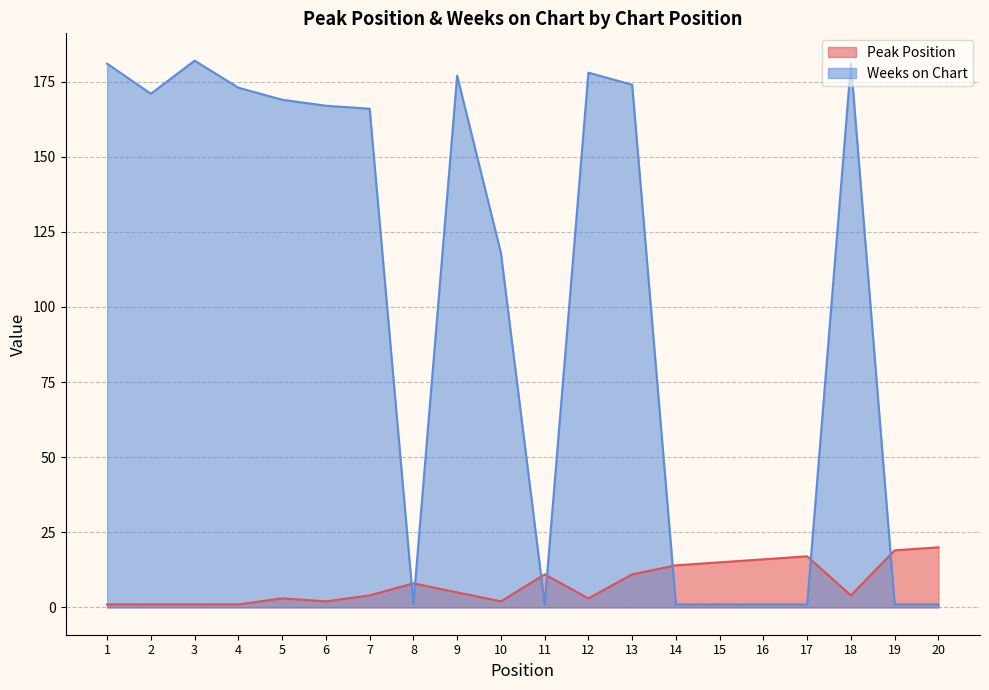

List the series in order of their peak value, lowest first.

Peak Position, Weeks on Chart